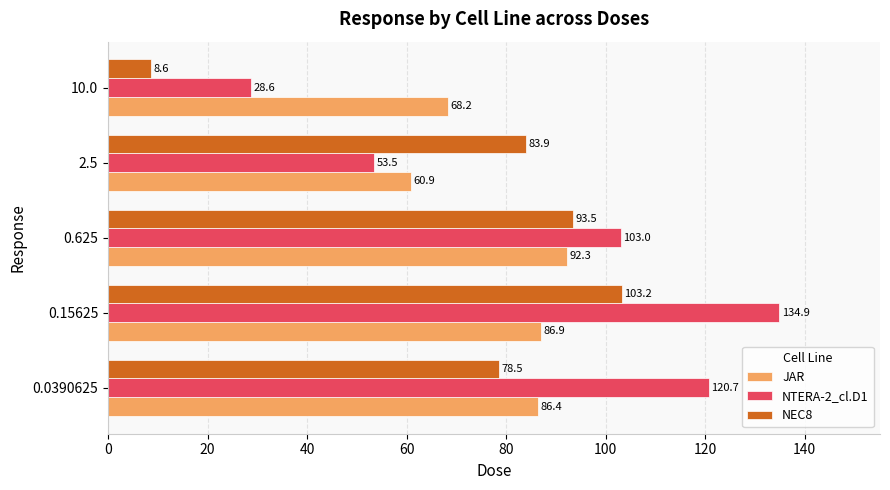

What are all the series names shown in the legend?

JAR, NTERA-2_cl.D1, NEC8